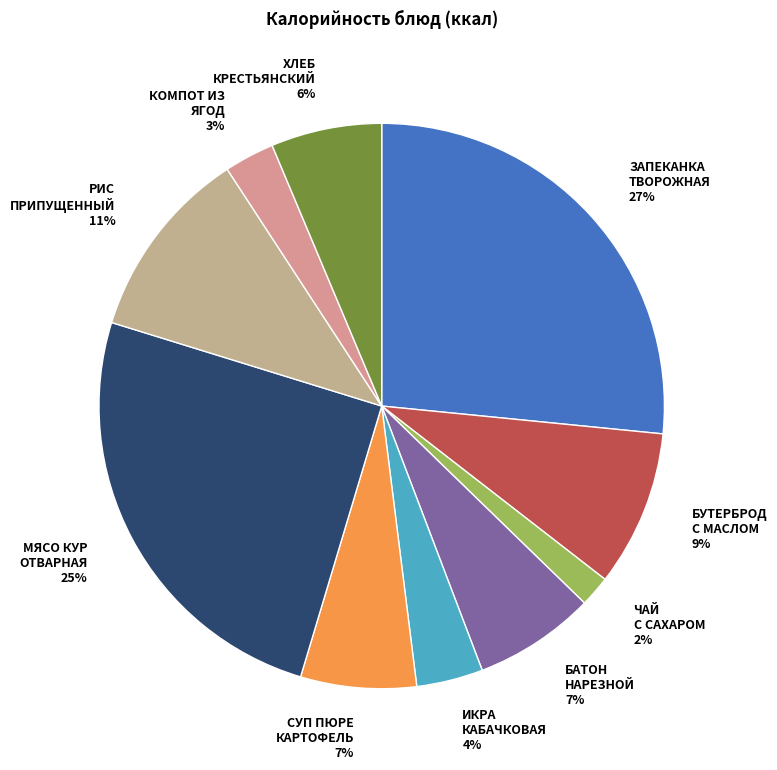

How many segments does this pie chart have?

10